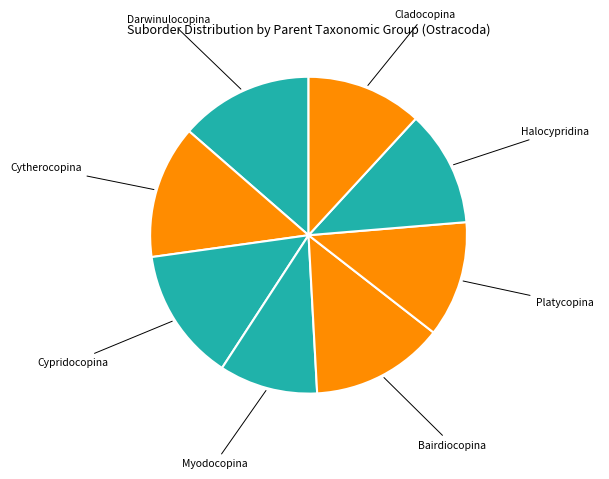

What is the smallest slice in the pie chart?

Myodocopina